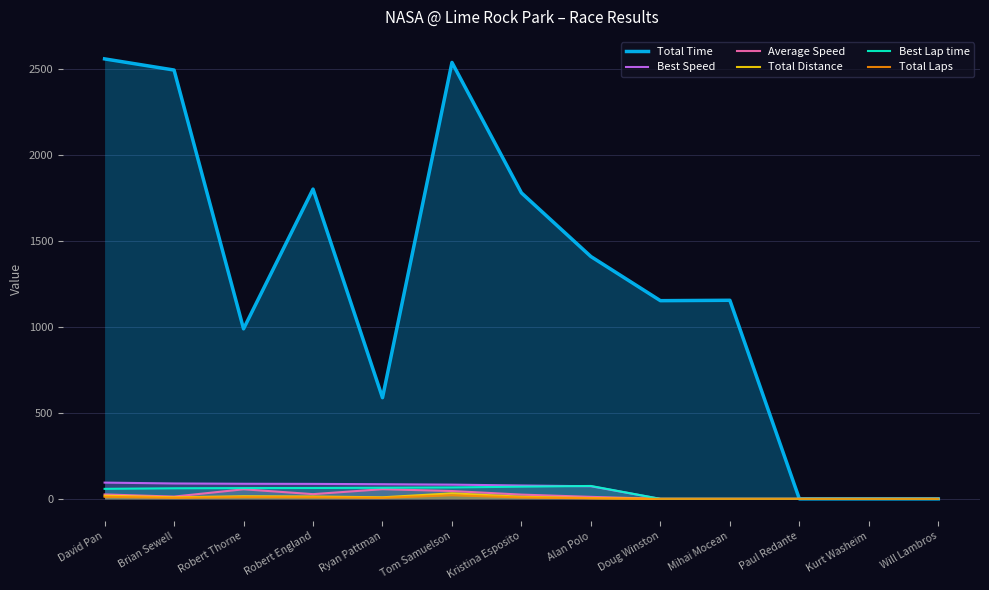

Reading left to right, extract all data points from this chart.

Total Time: 2558.5	2493.6	988.9	1801.3	588.4	2537.9	1779.4	1409.0	1152.6	1154.8	0.0	0.0	0.0
Best Speed: 94.5	89.5	87.8	87.1	85.2	82.8	77.8	73.4	0.0	0.0	0.0	0.0	0.0
Average Speed: 25.8	13.3	55.7	27.5	56.2	45.6	24.8	11.7	0.0	0.0	0.0	0.0	0.0
Total Distance: 18.4	9.2	15.3	13.8	9.2	32.1	12.2	4.6	0.0	0.0	0.0	0.0	0.0
Best Lap time: 58.3	61.5	62.7	63.2	64.7	66.5	70.8	75.1	0.0	0.0	0.0	0.0	0.0
Total Laps: 12.0	6.0	10.0	9.0	6.0	21.0	8.0	3.0	0.0	0.0	0.0	0.0	0.0